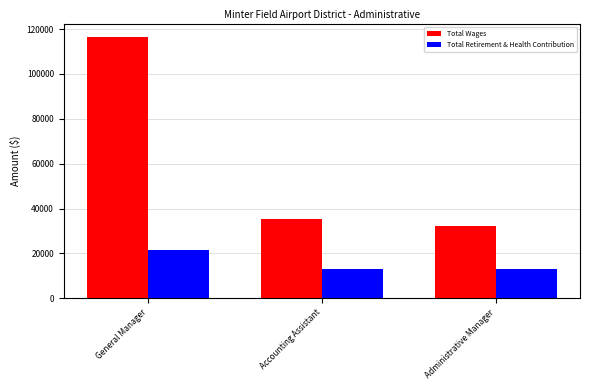

Rank the series at Administrative Manager from highest to lowest value.

Total Wages, Total Retirement & Health Contribution